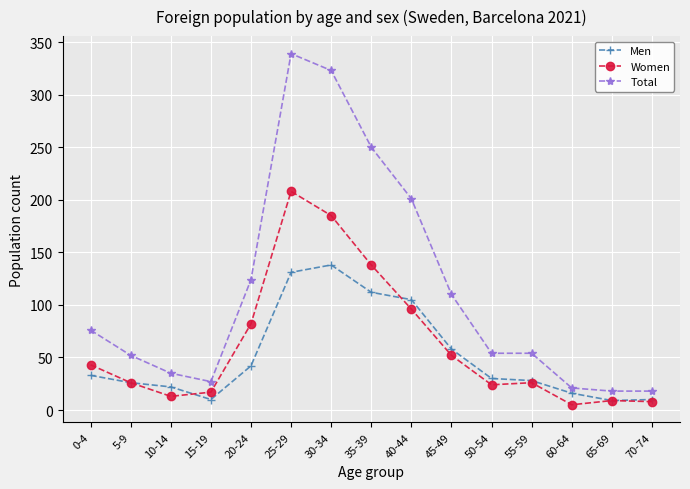

List the series in order of their overall mean, lowest first.

Men, Women, Total